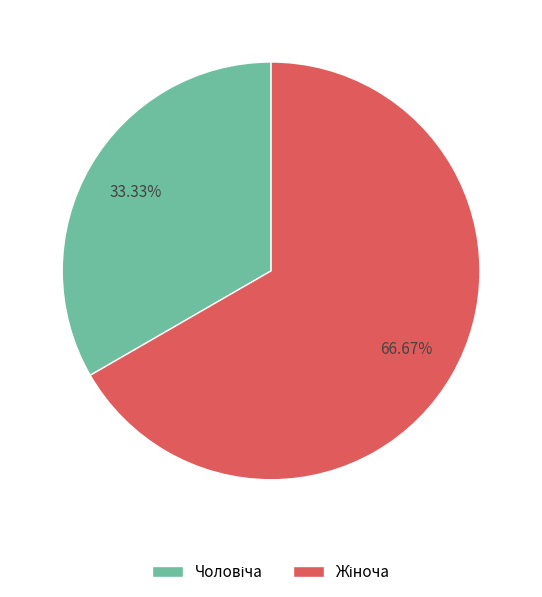

How many segments does this pie chart have?

2